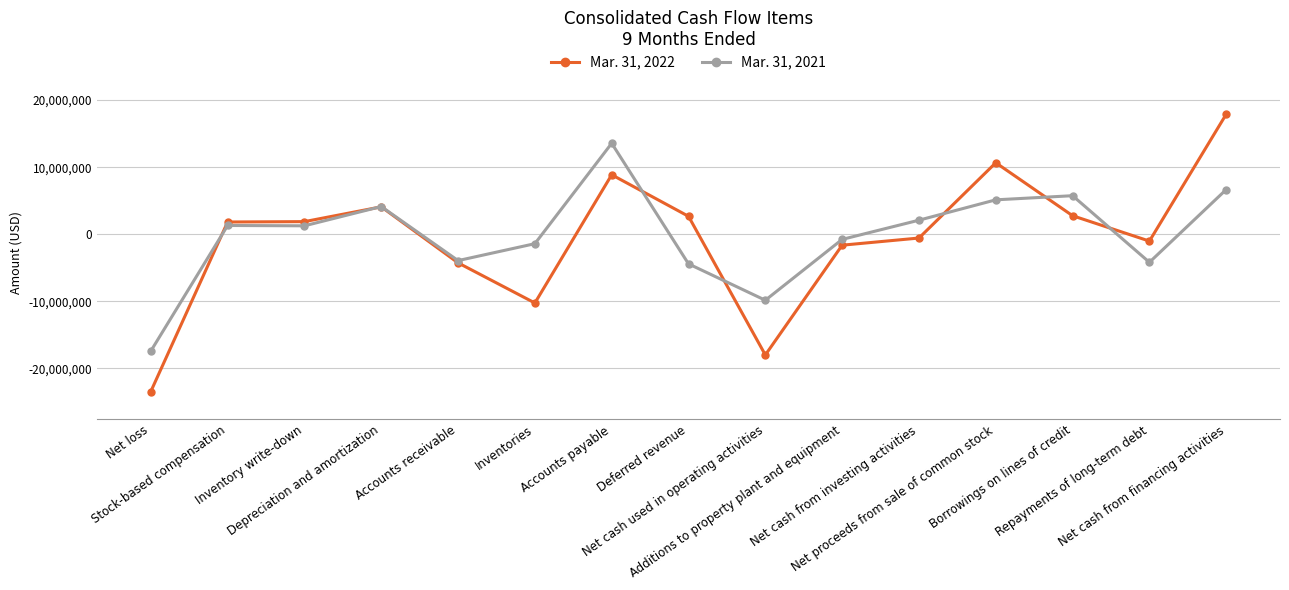

At which category is the sum across all series the highest?

Net cash from financing activities